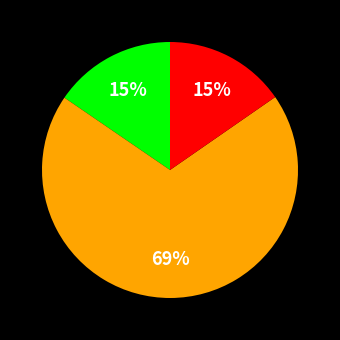

To the nearest percent, what is the average slice percentage?

33%